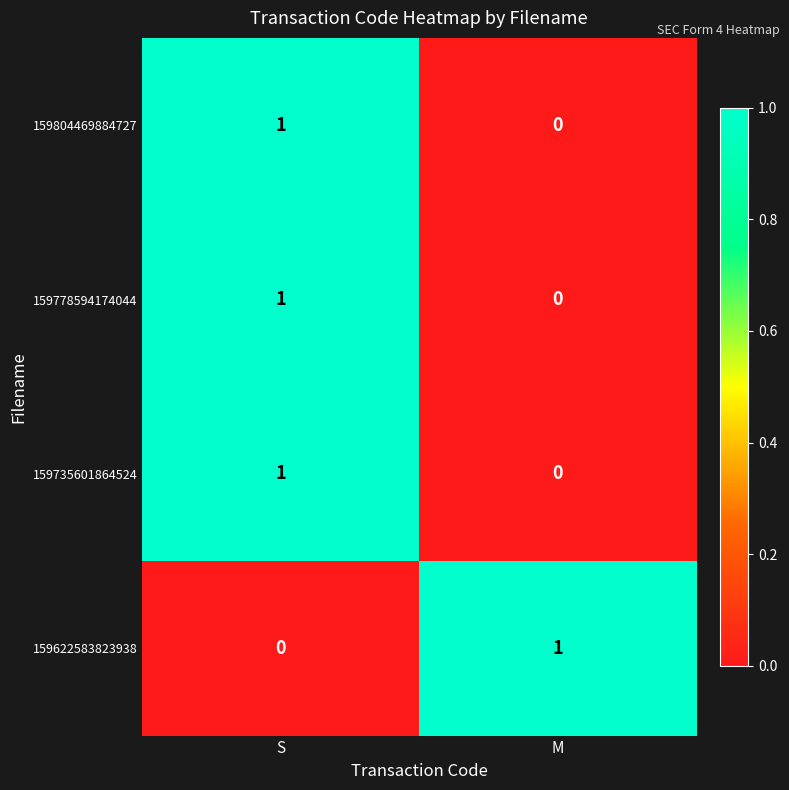

What is the spread (max minus min) of values at M?

1